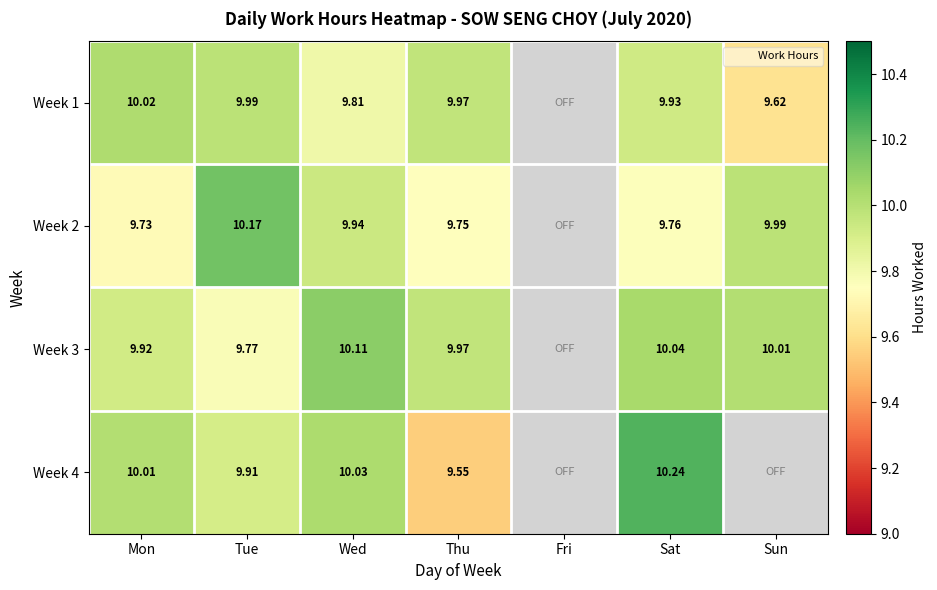

Is the value of Week 4 at Mon greater than the value of Week 1 at Wed?

Yes